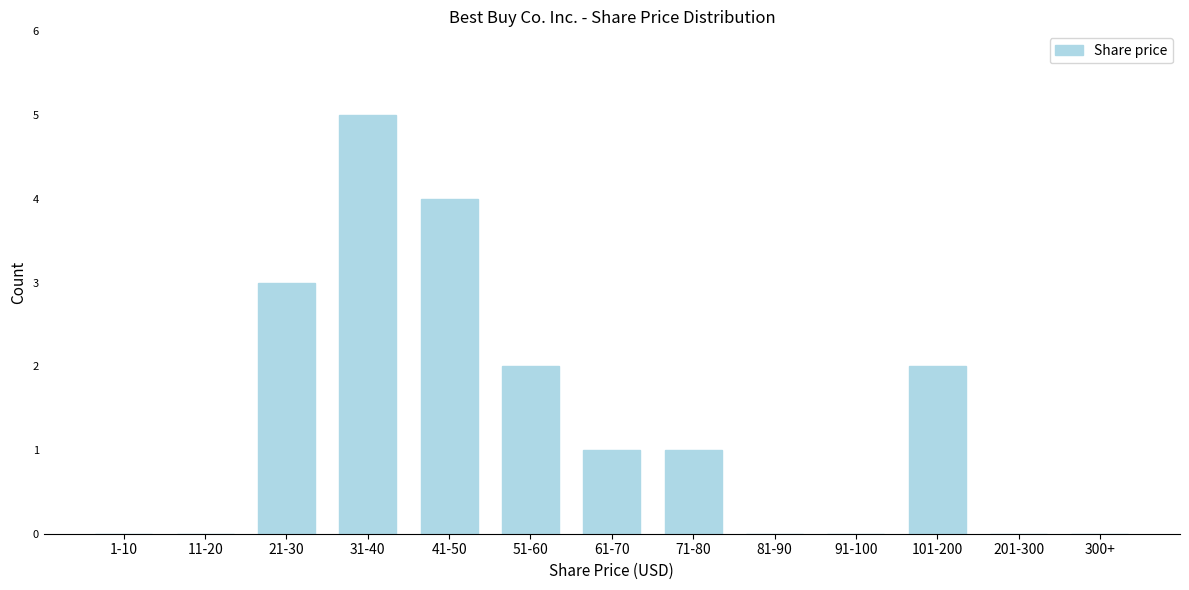

Reading left to right, list all the values displayed in this chart.

1-10=0	11-20=0	21-30=3	31-40=5	41-50=4	51-60=2	61-70=1	71-80=1	81-90=0	91-100=0	101-200=2	201-300=0	300+=0